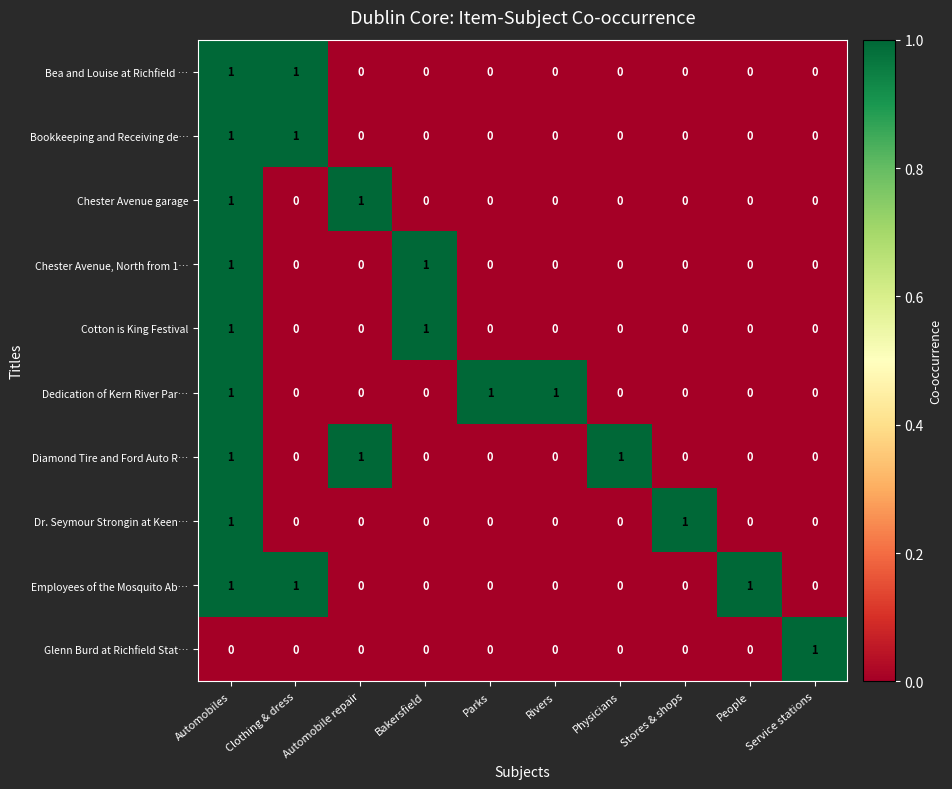

The Glenn Burd at Richfield Stat… series shows 0 at Automobiles. True or false?

True